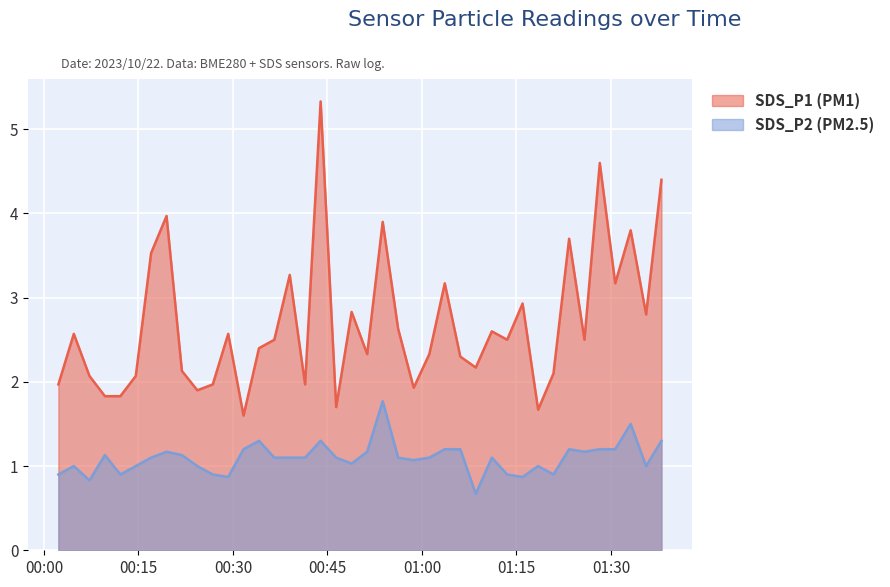

What is the sum of all SDS_P1 values?

107.5